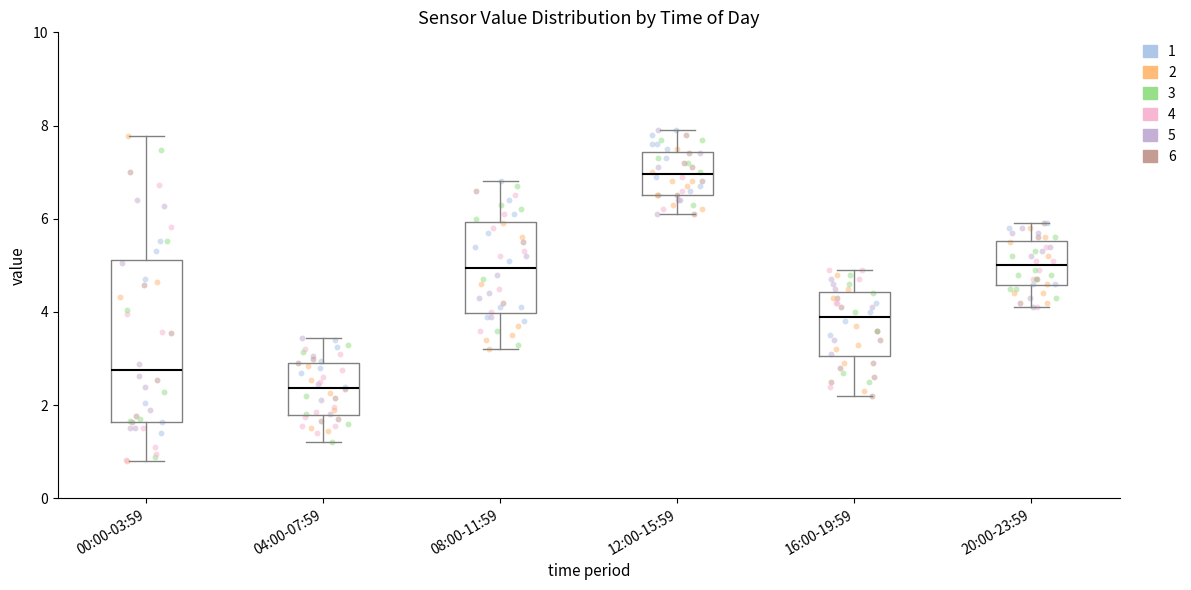

Which box has the lowest median line?

04:00-07:59